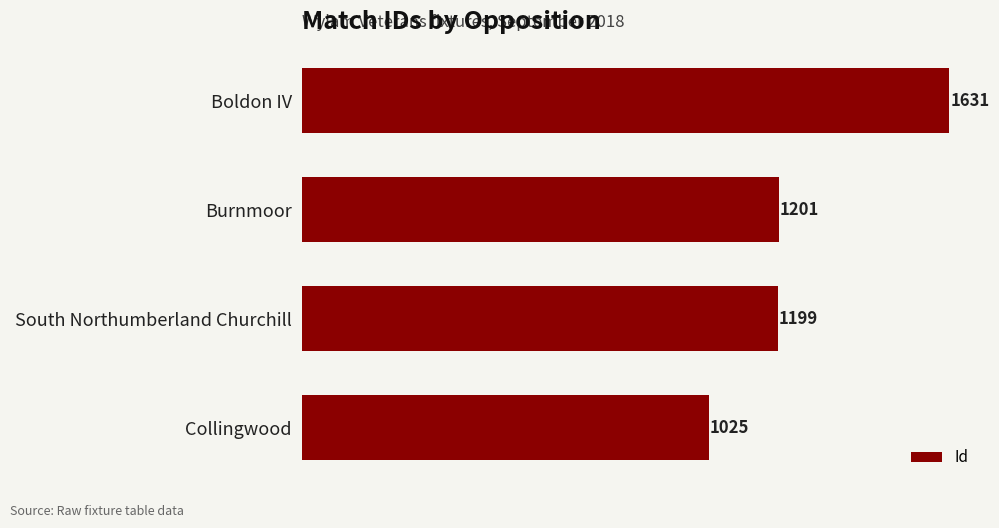

Reading top to bottom, what are all the values shown in this chart?

1631	1201	1199	1025